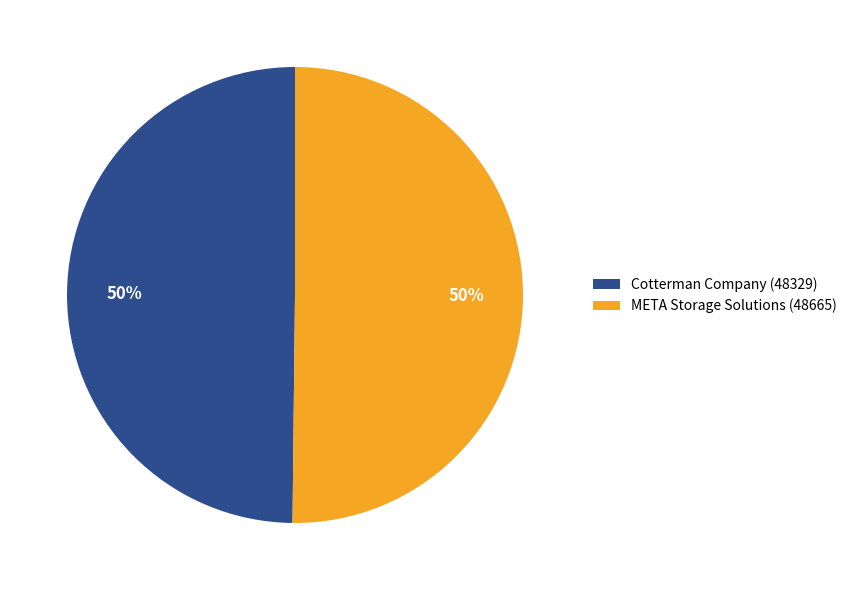

To the nearest percent, what percentage of the pie is META Storage Solutions (48665)?

50%